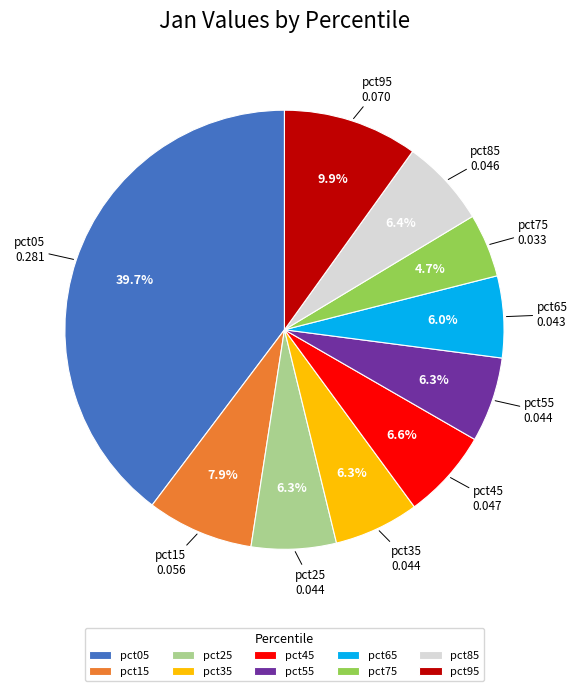

To the nearest percent, what is the combined percentage of pct95 and pct35?

16%